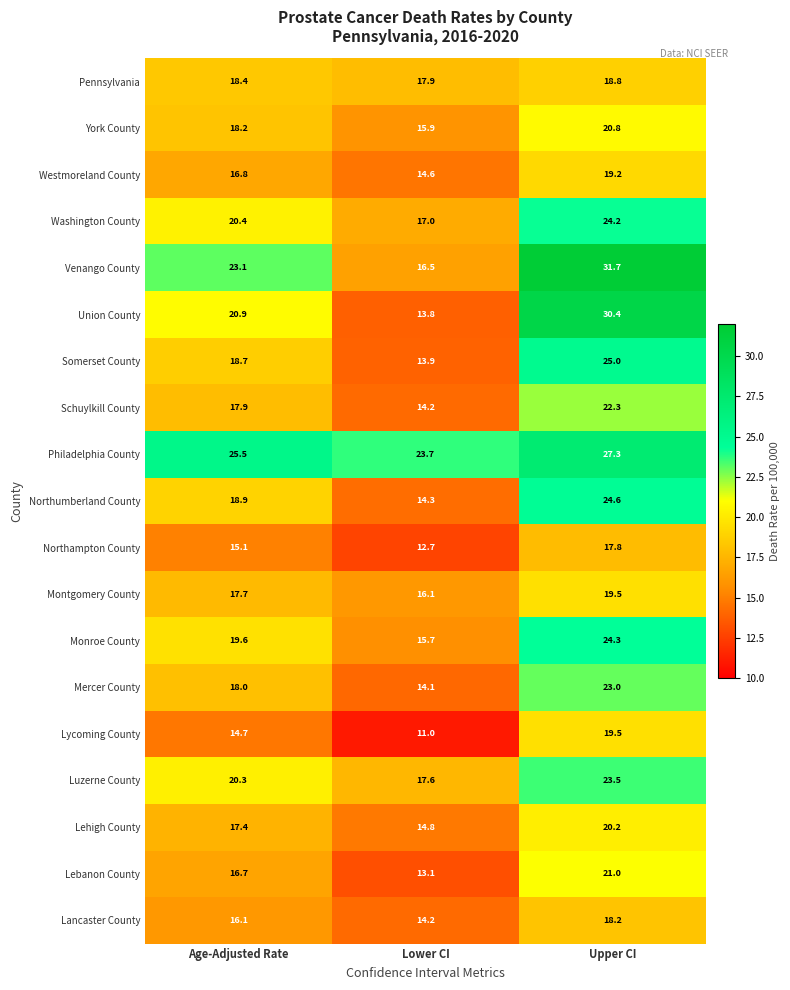

The value of Montgomery County at Lower CI is 8.8. True or false?

False